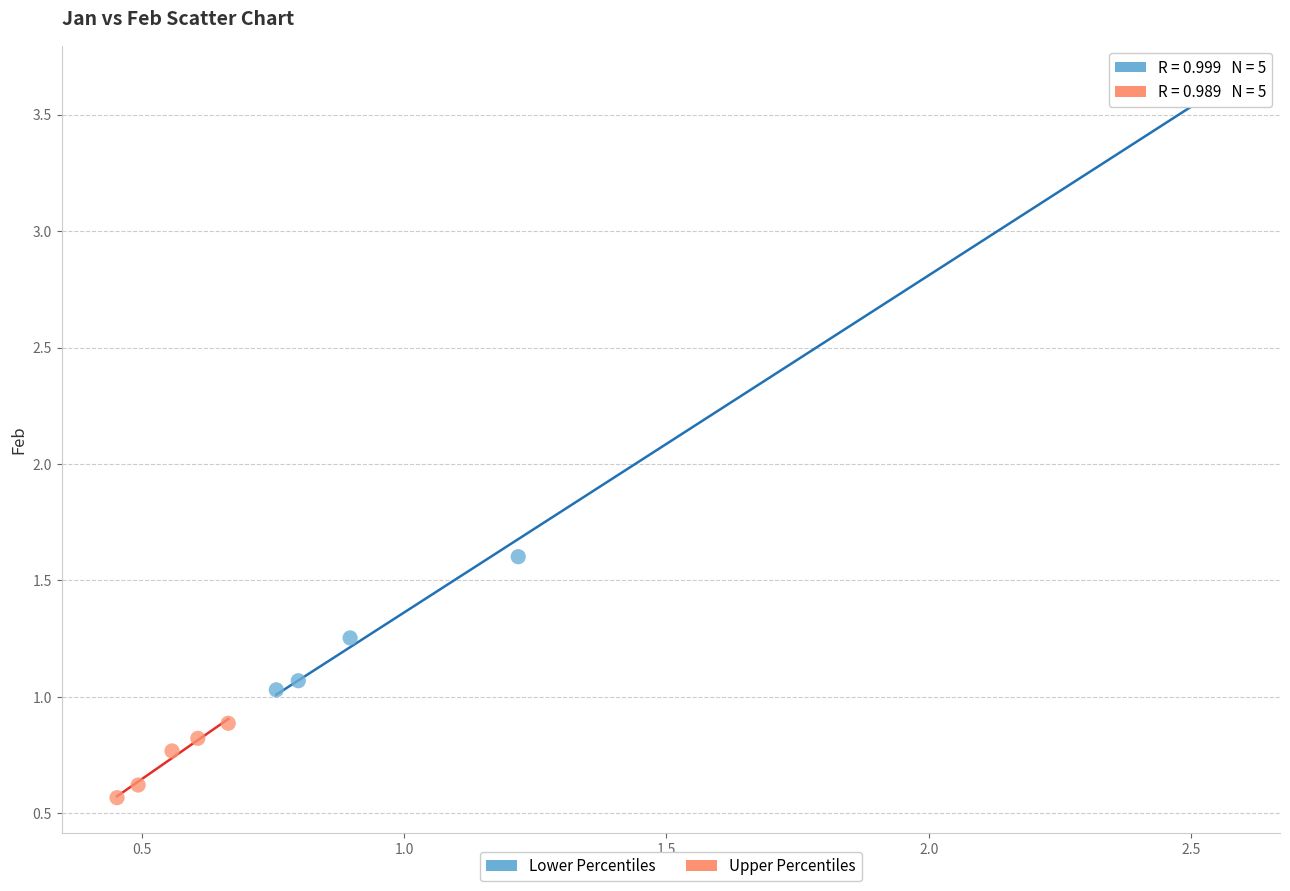

Which series reaches the maximum Y coordinate?

Lower Percentiles